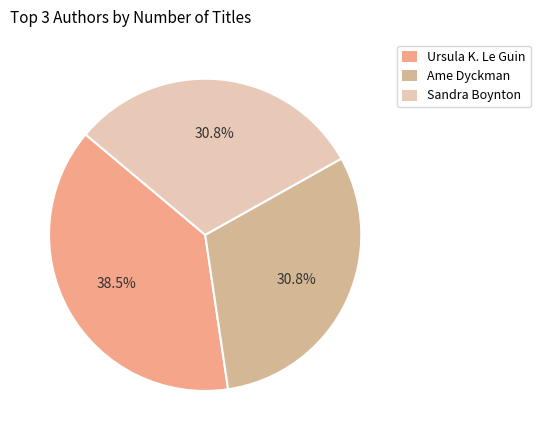

Rank the categories by value from lowest to highest.

Ame Dyckman, Sandra Boynton, Ursula K. Le Guin